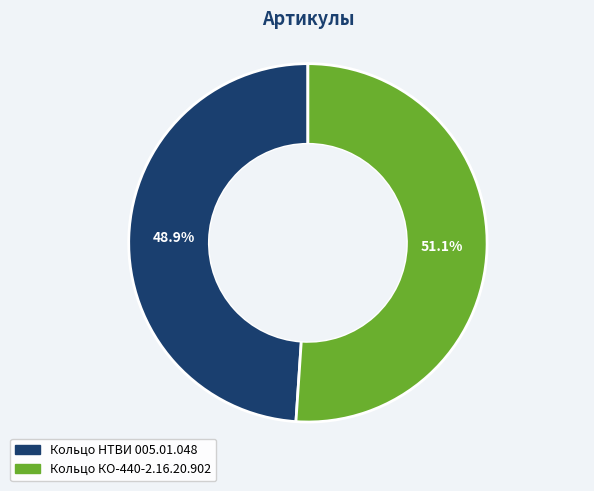

Combined, do Кольцо КО-440-2.16.20.902 and Кольцо НТВИ 005.01.048 account for over 50%?

Yes